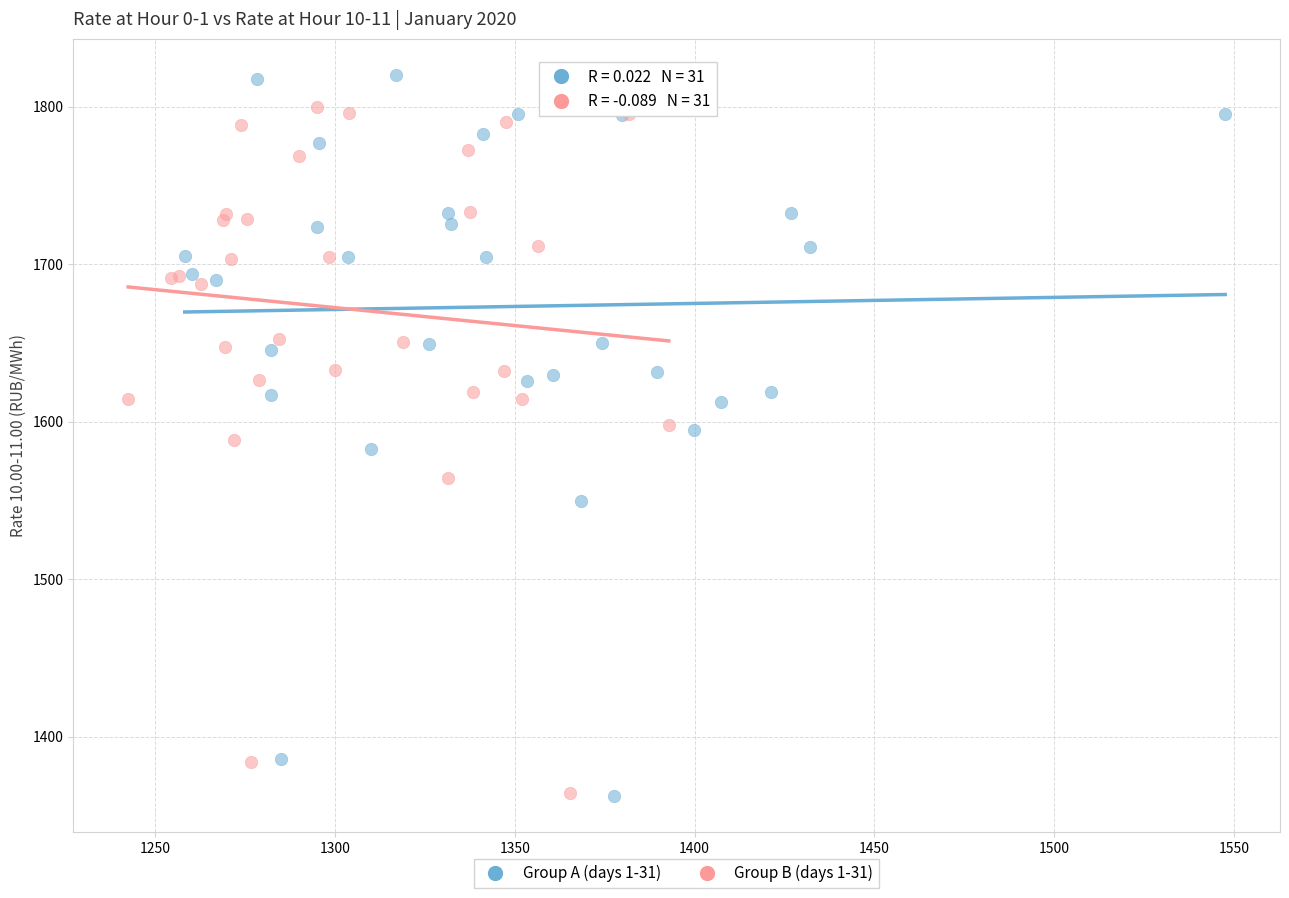

Which series contains the highest Y value?

Group A (days 1-31)